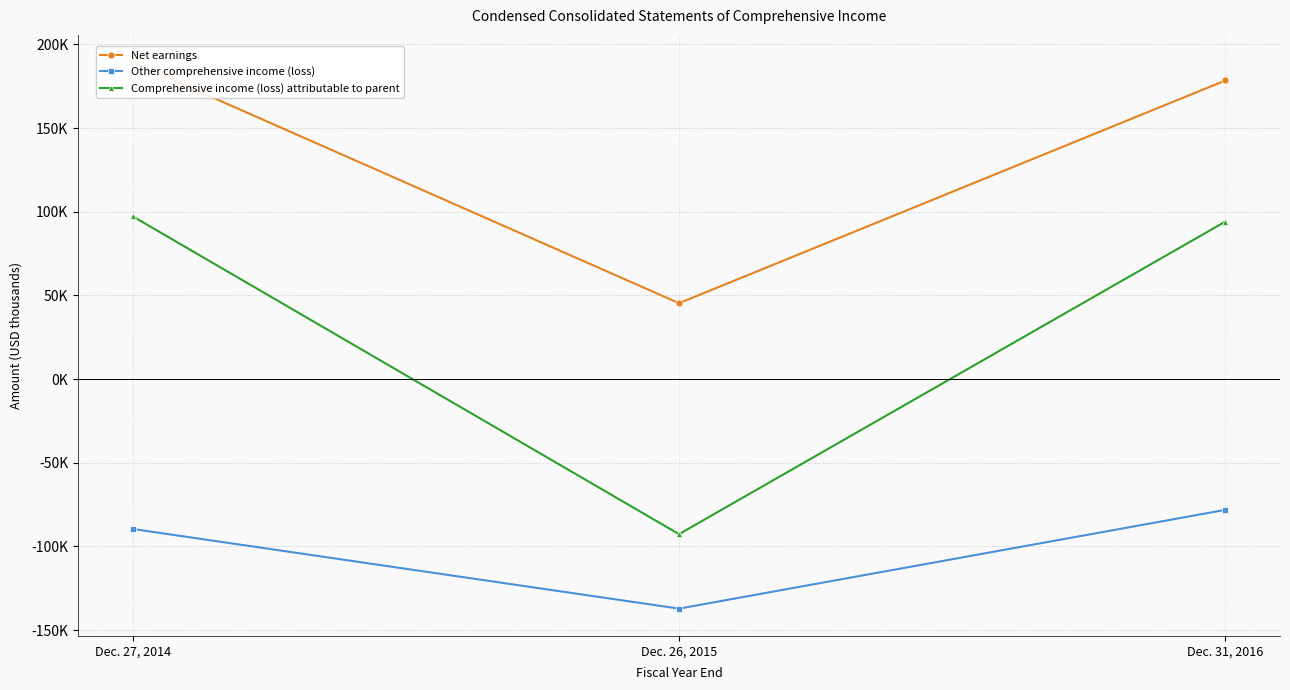

The value of Other comprehensive income (loss) at Dec. 31, 2016 is -78156. True or false?

True